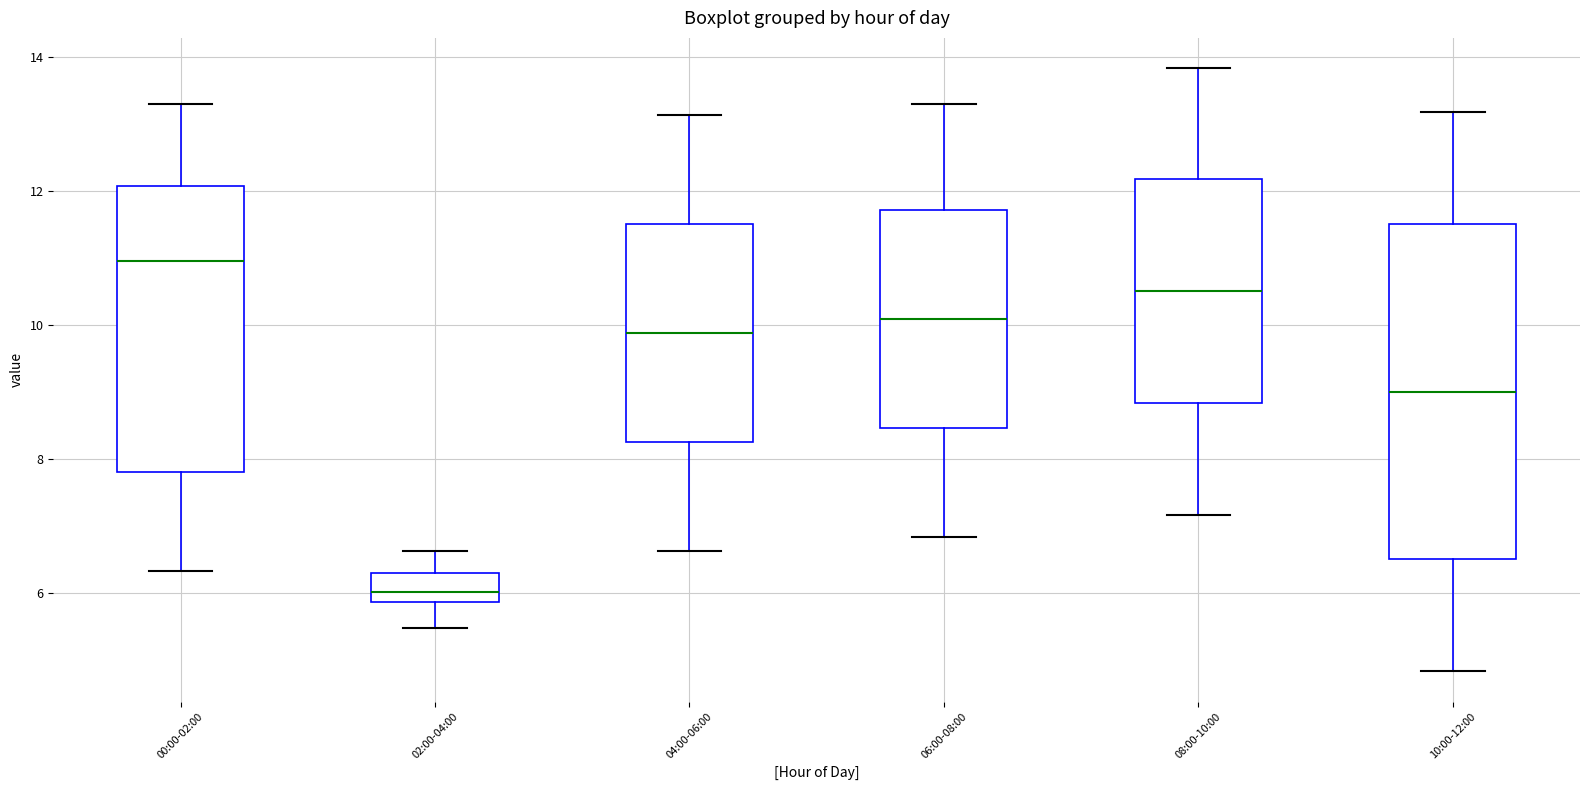

Which box has the lowest median line?

02:00-04:00